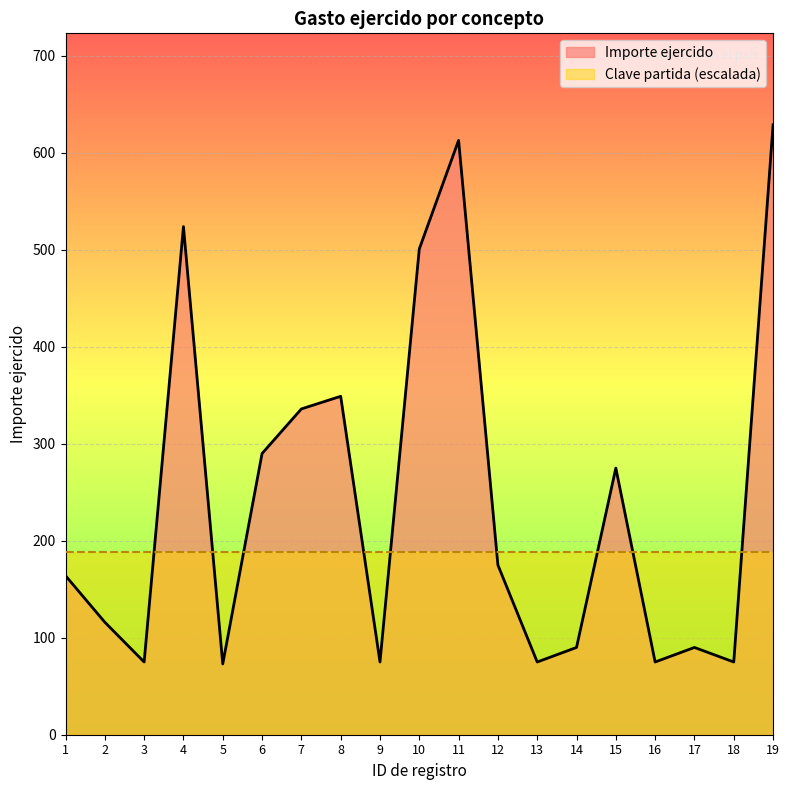

Rank the categories by value from lowest to highest.

5, 3, 9, 13, 16, 18, 14, 17, 2, 1, 12, 15, 6, 7, 8, 10, 4, 11, 19